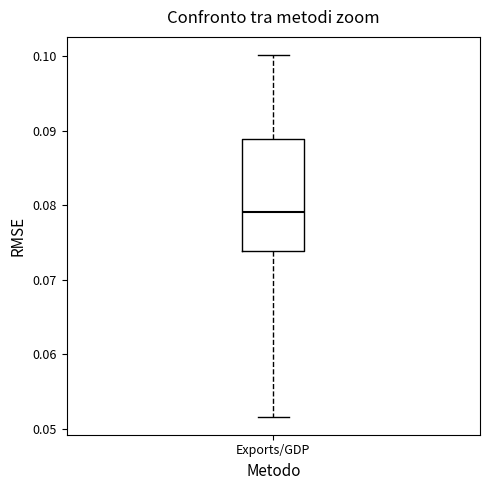

Transcribe this box plot: give where the median line is, the range the box spans, and where the two whiskers end, as read against the y-axis. The values are not printed on the chart, so give them approximately, as read against the axis.

median 0.079, box 0.074 to 0.089, whiskers 0.052 to 0.100